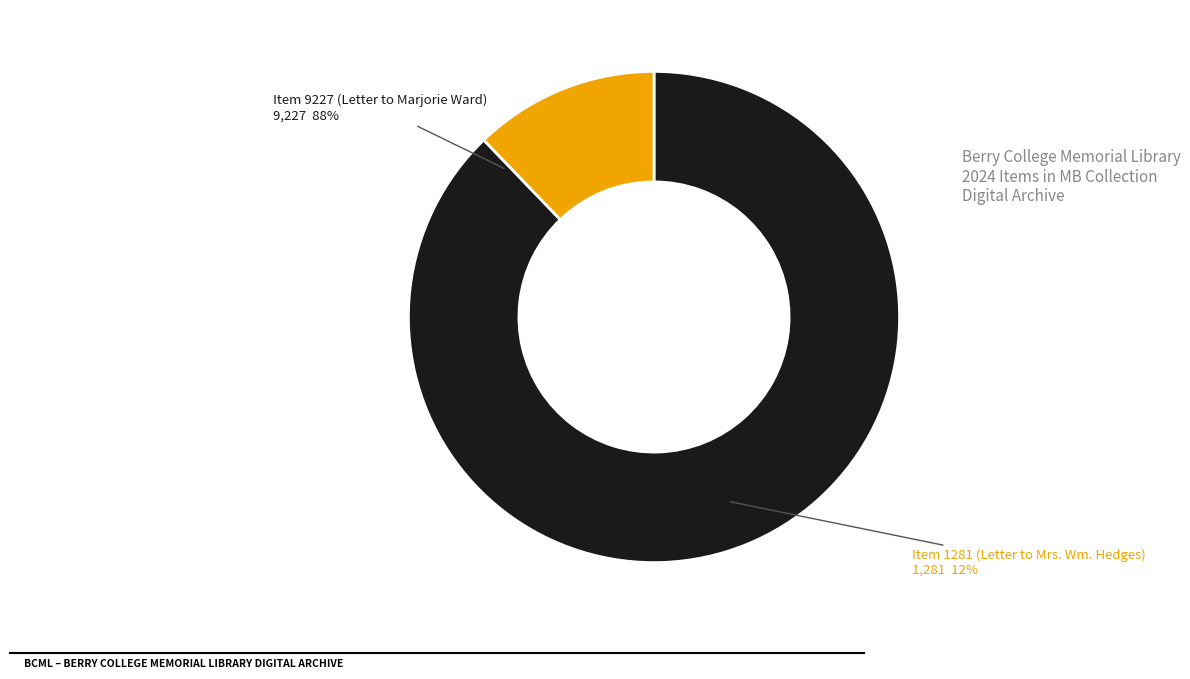

Is there any slice that represents more than half of the pie?

Yes